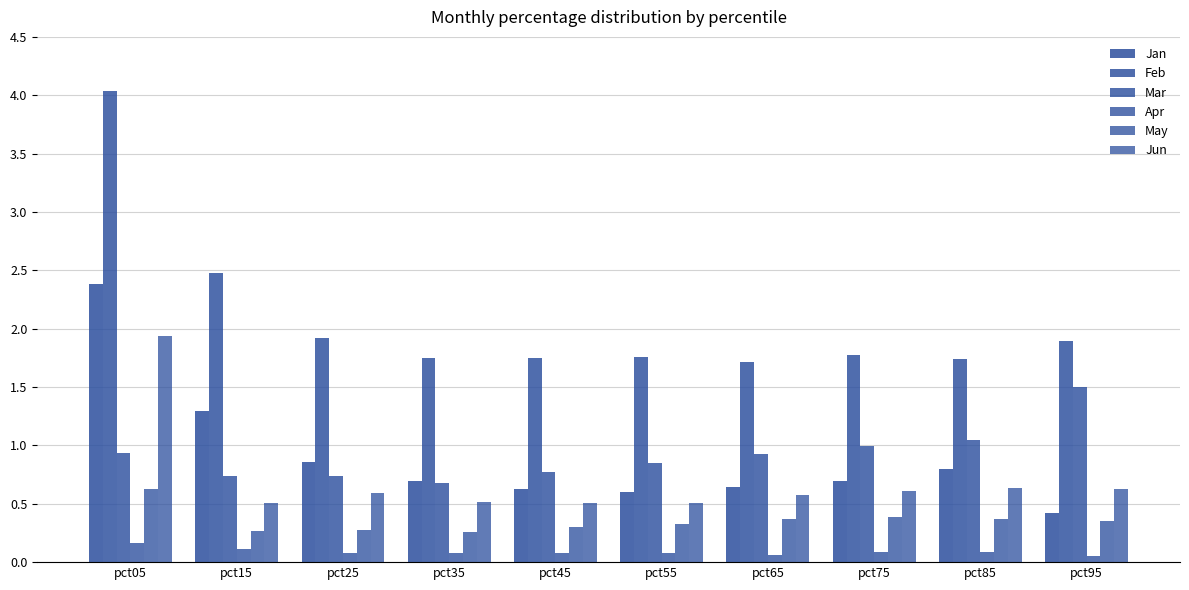

How many bars are there in each group?

6